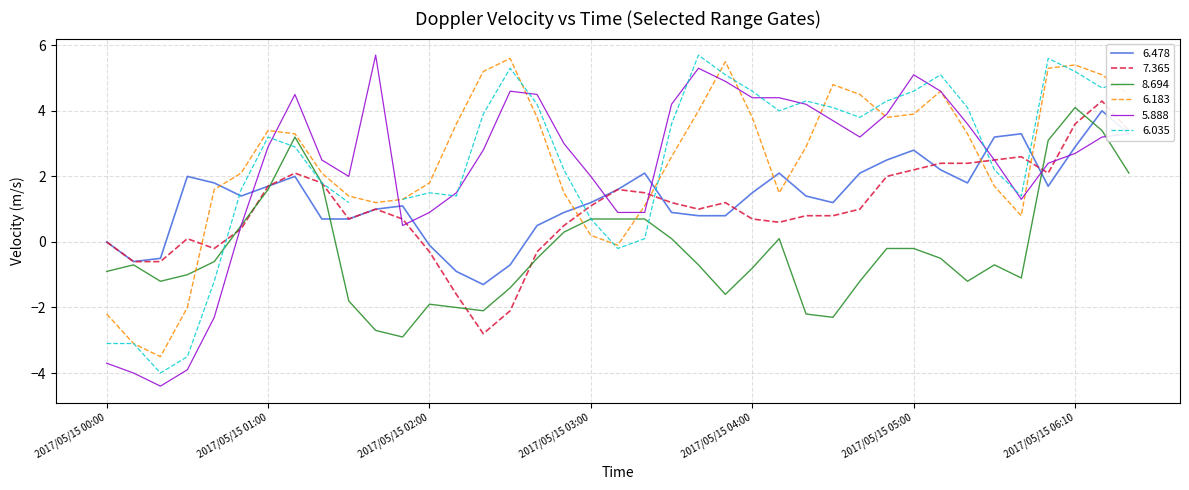

What value does the 8.694 series have at 2017/05/15 01:00?

1.6